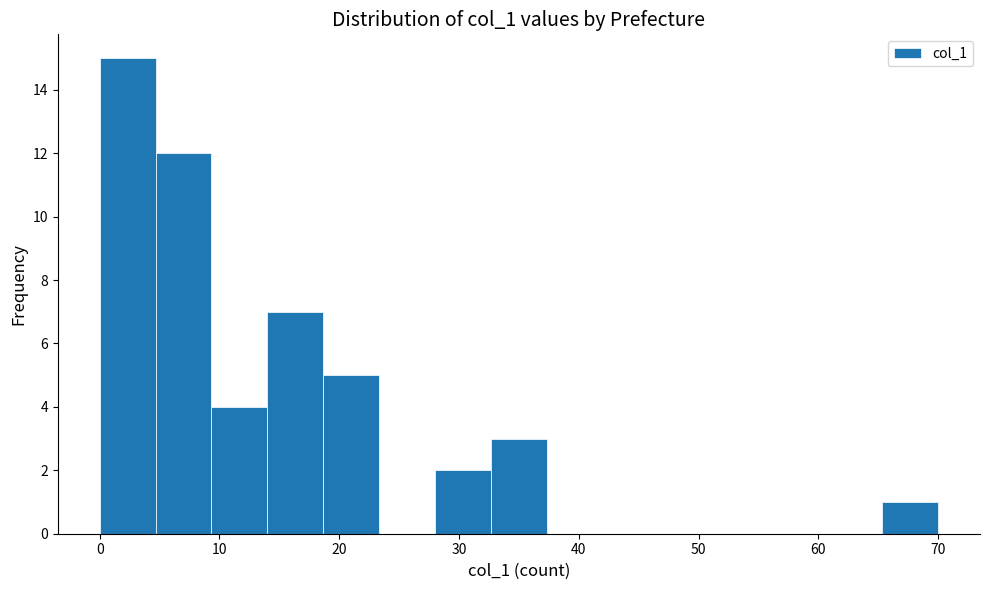

Reading left to right, transcribe this chart: for each bar, give the range it covers on the x-axis and its height. Neither the bar edges nor the heights are printed on the chart, so give them approximately, as read against the axes.

0 to 5: 15
5 to 9: 12
9 to 14: 4
14 to 19: 7
19 to 23: 5
23 to 28: 0
28 to 33: 2
33 to 37: 3
37 to 42: 0
42 to 47: 0
47 to 51: 0
51 to 56: 0
56 to 61: 0
61 to 65: 0
65 to 70: 1